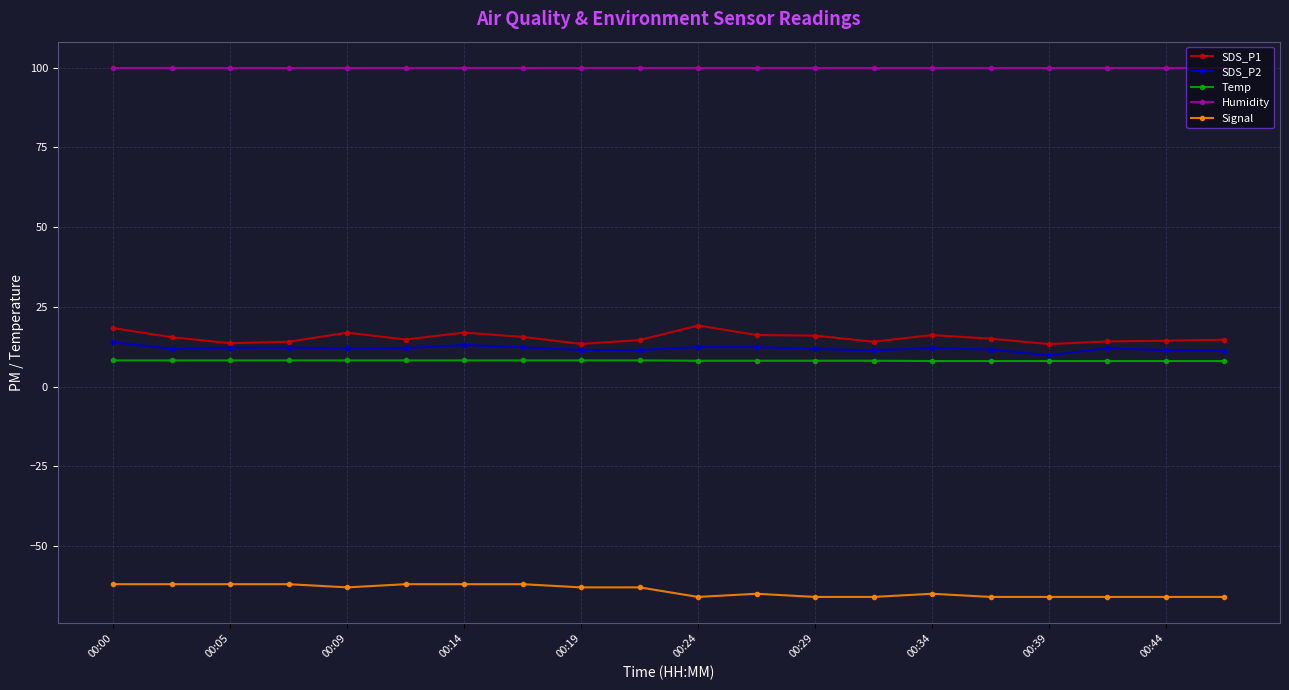

What is the value of the Temp point at the 1st from the left?

8.2